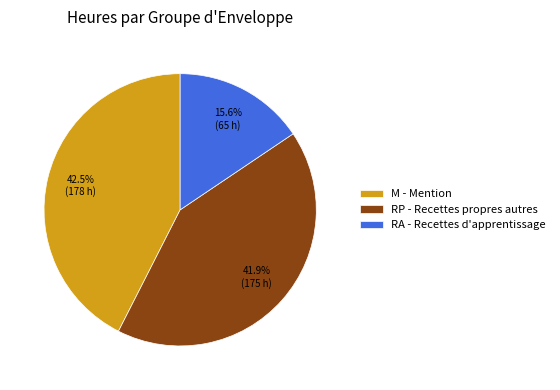

Does M - Mention represent more than half of the total?

No